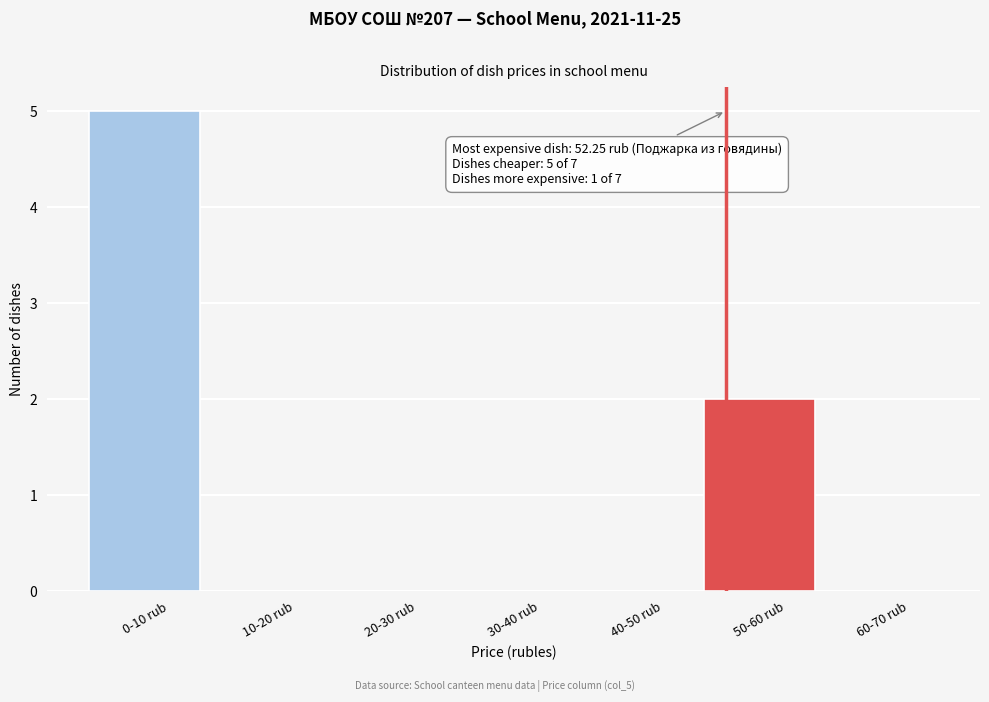

The chart shows a value of 0 at 60-70 rub. True or false?

True